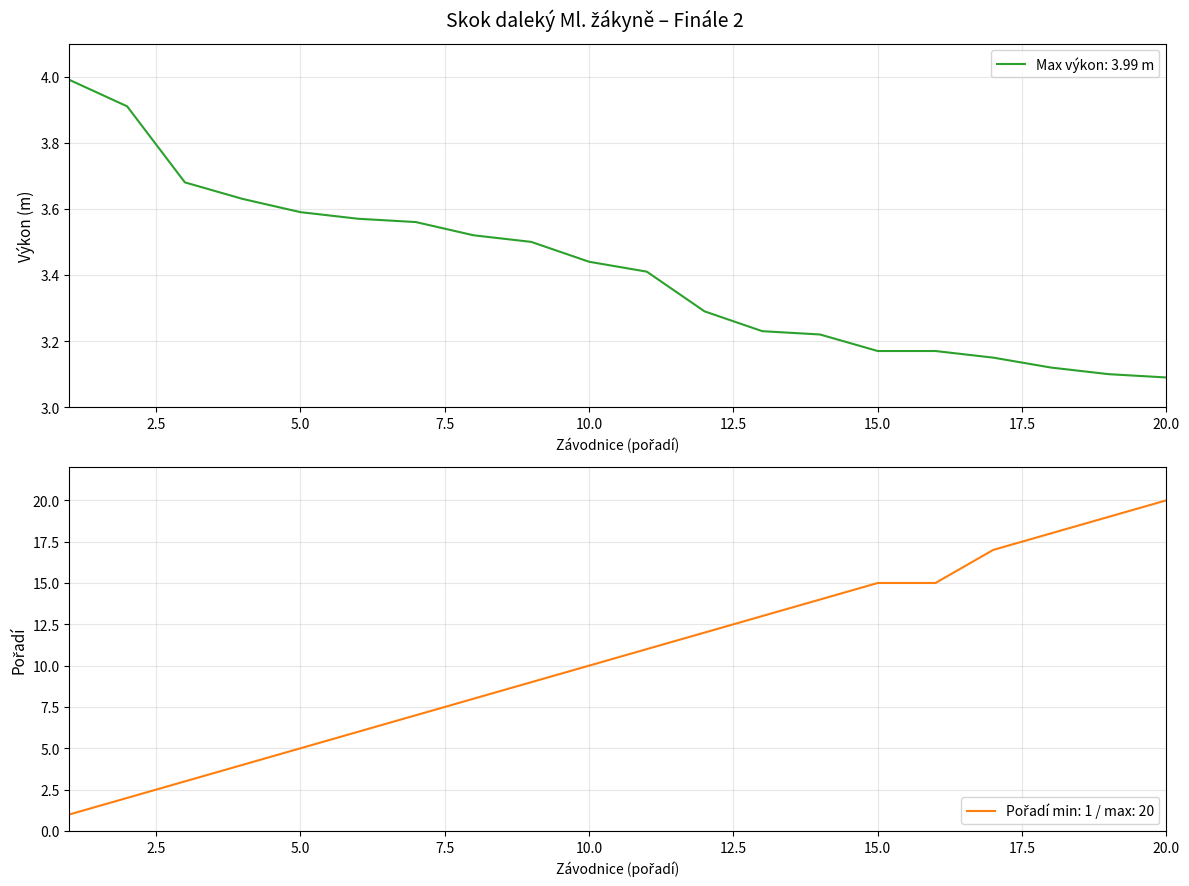

Which series has the largest total across all categories?

Pořadí